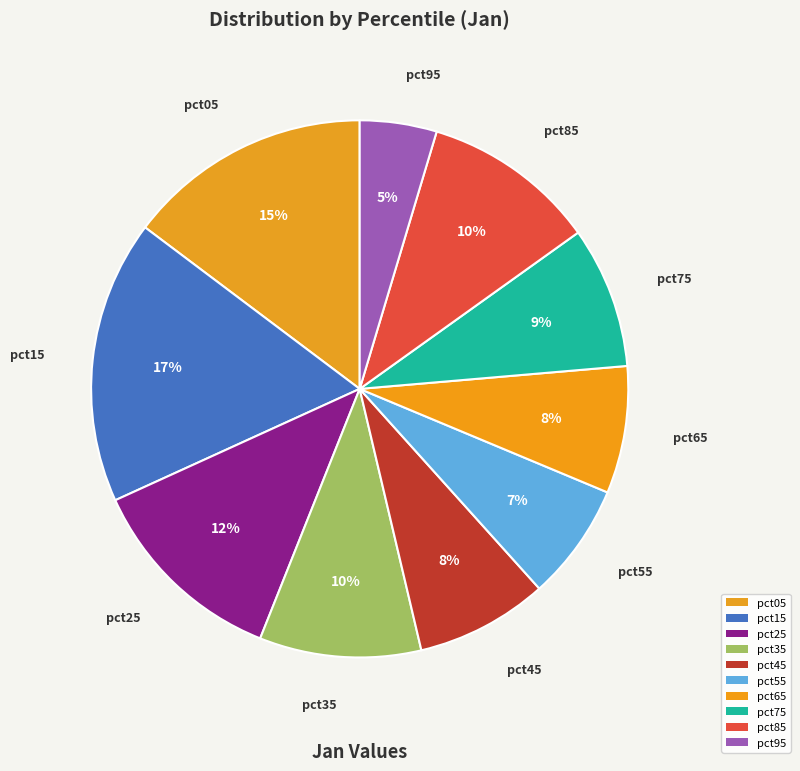

Which category has the smallest portion of the pie?

pct95